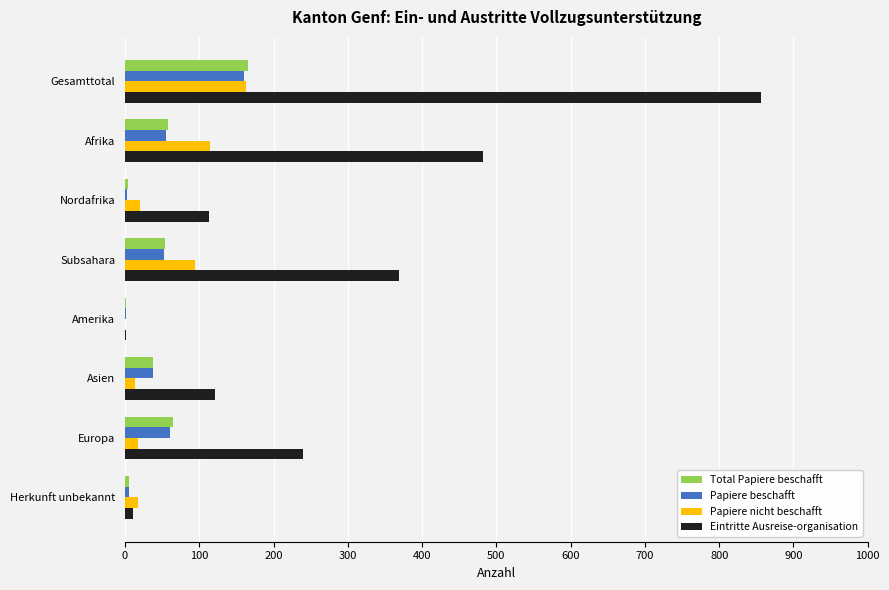

What is the sum of all Papiere nicht beschafft values?

440